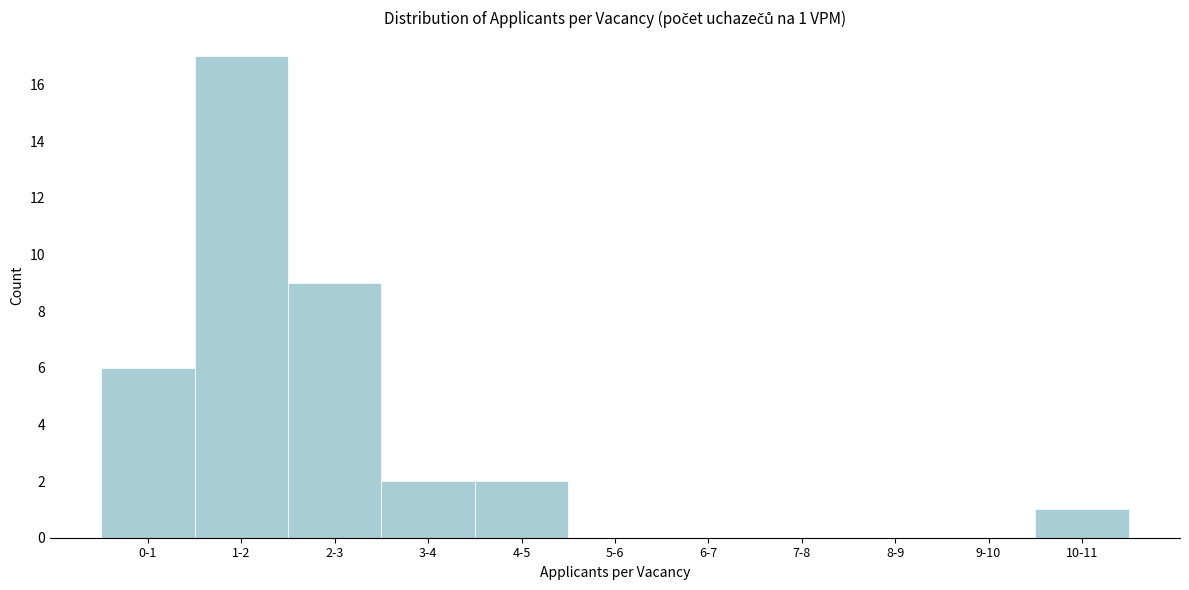

The value at 10-11 is 0. True or false?

False